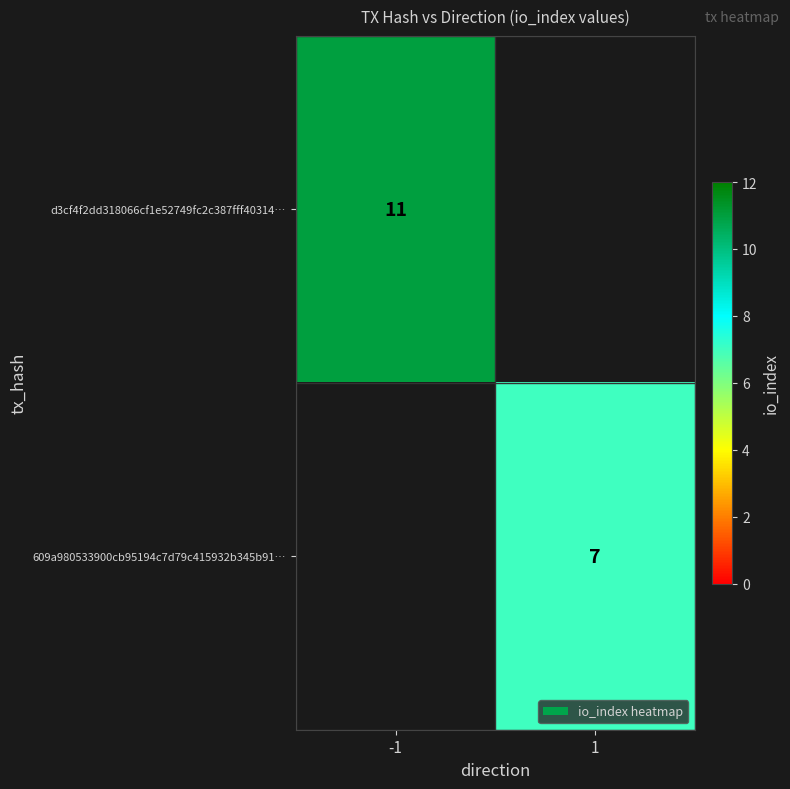

Which label corresponds to the smallest value in the chart?

1